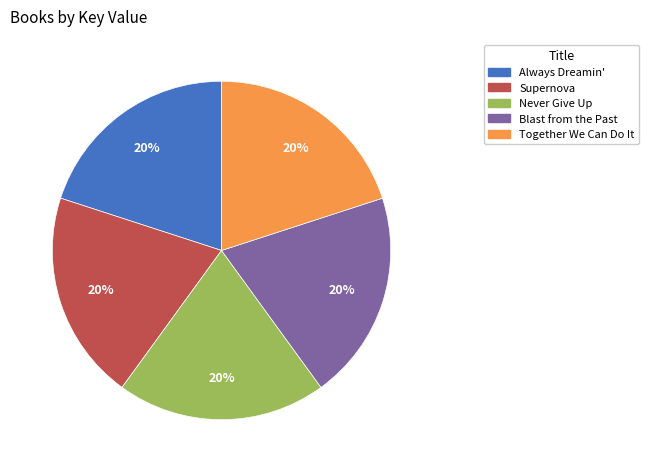

Does Supernova represent more than half of the total?

No